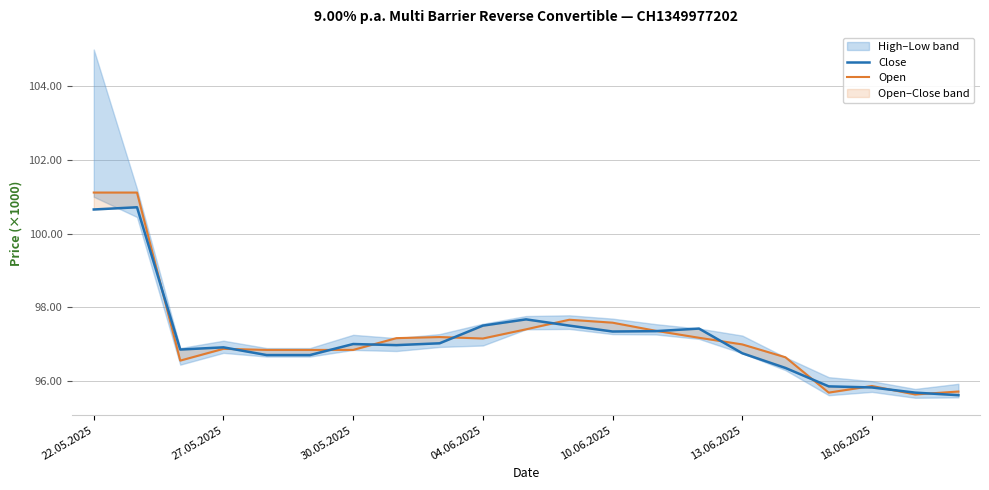

Between 22.05.2025 and 27.05.2025, which is larger?

22.05.2025